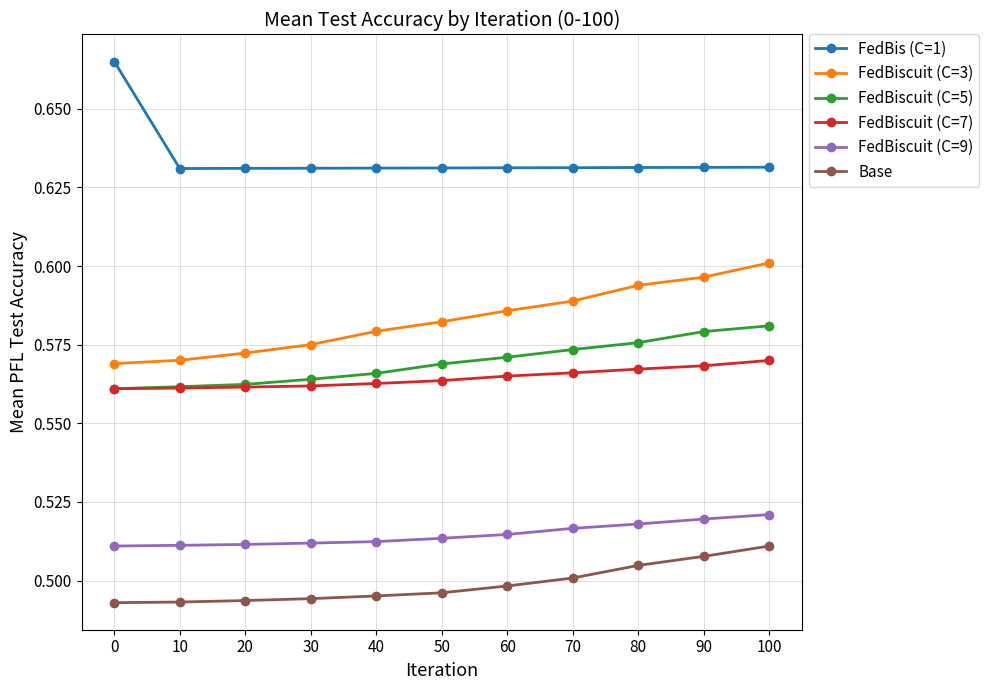

What is the sum of all Base values?

5.5